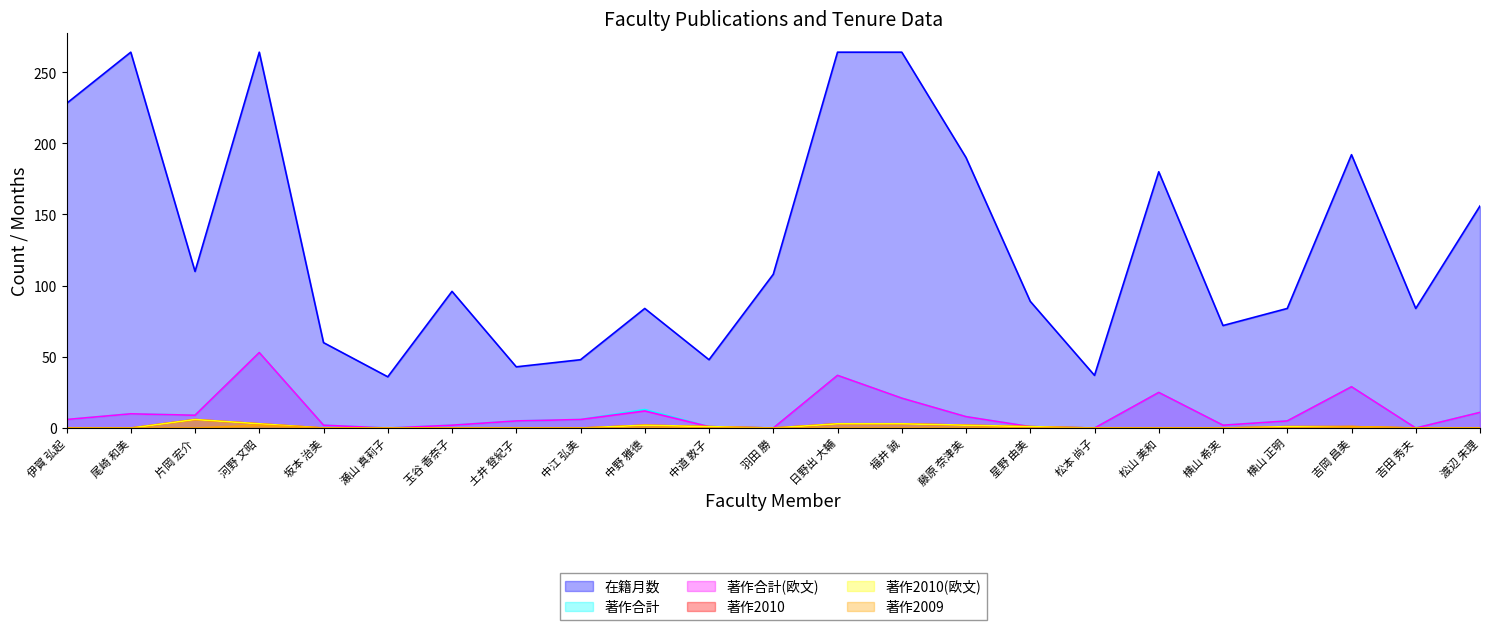

True or false: 在籍月数 has more than 2 points higher than both neighbors.

True